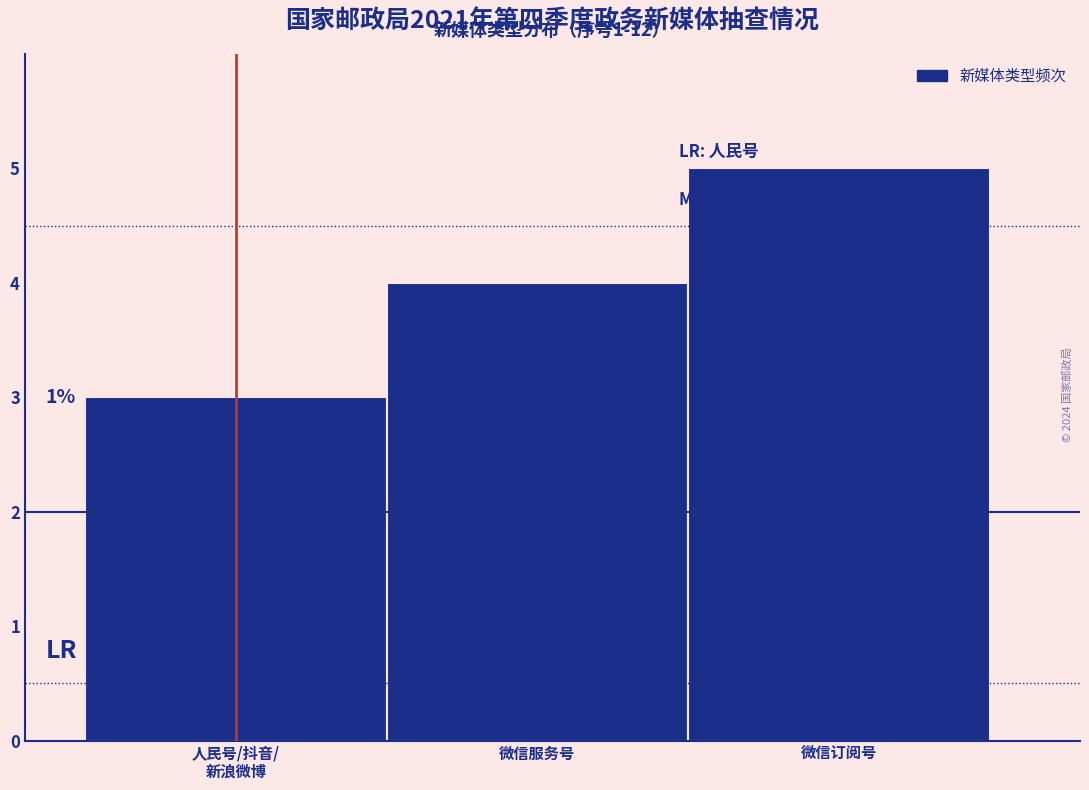

Reading right to left, extract all data points from this chart.

5	4	3